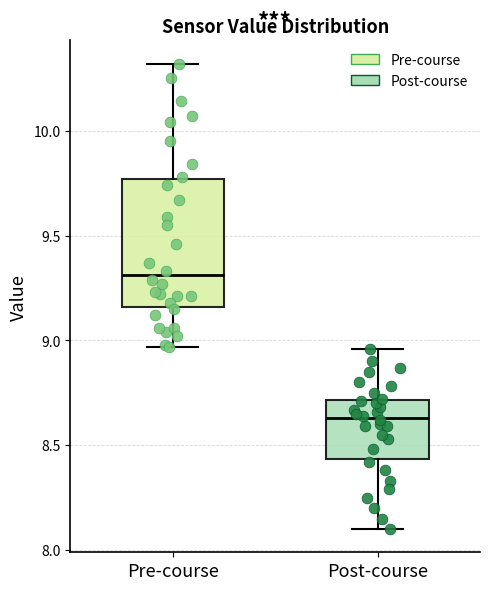

Where does the lower whisker of the box for Pre-course end on the y-axis? The values are not printed on the chart, so give them approximately, as read against the axis.

8.95